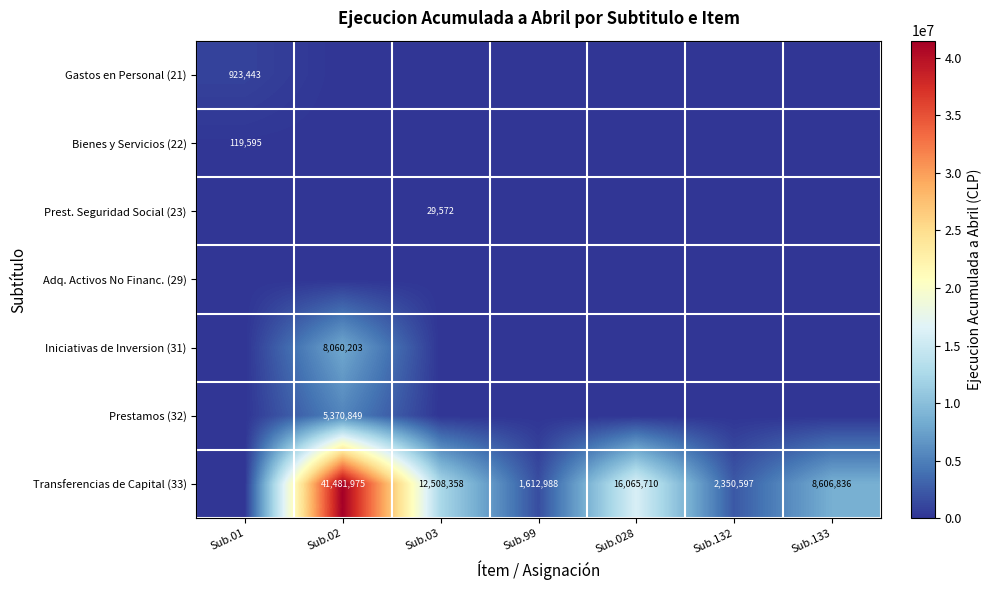

The value of Gastos en Personal (21) at Sub.01 is 923443. True or false?

True